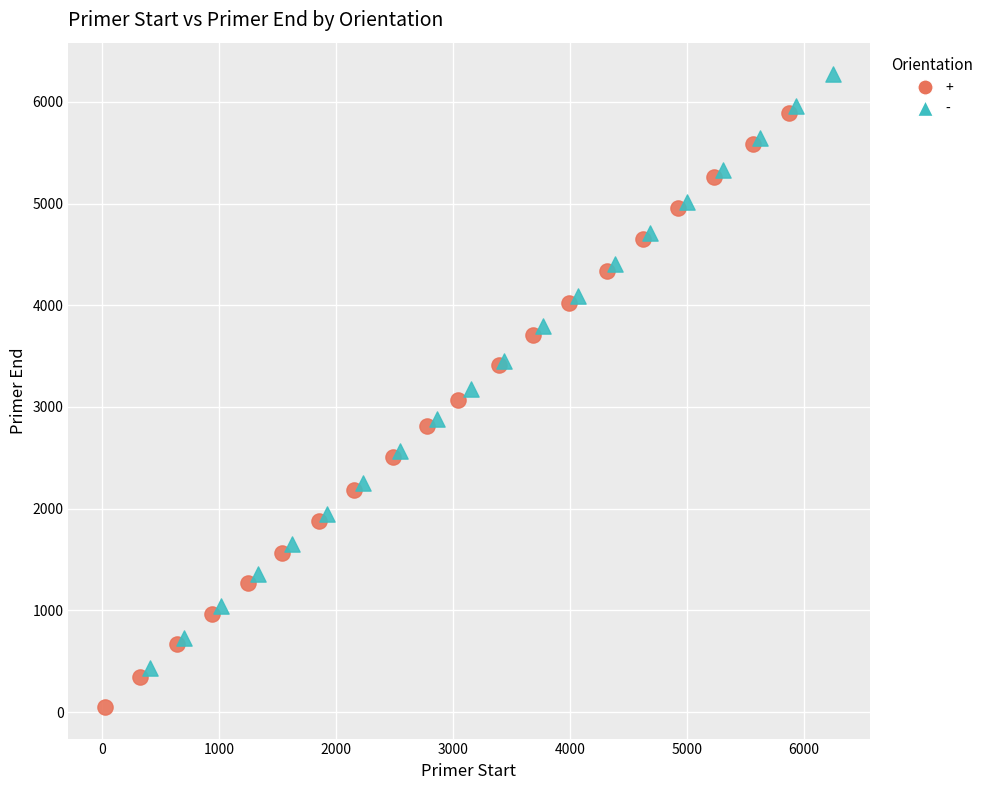

Which series reaches the maximum Y coordinate?

-